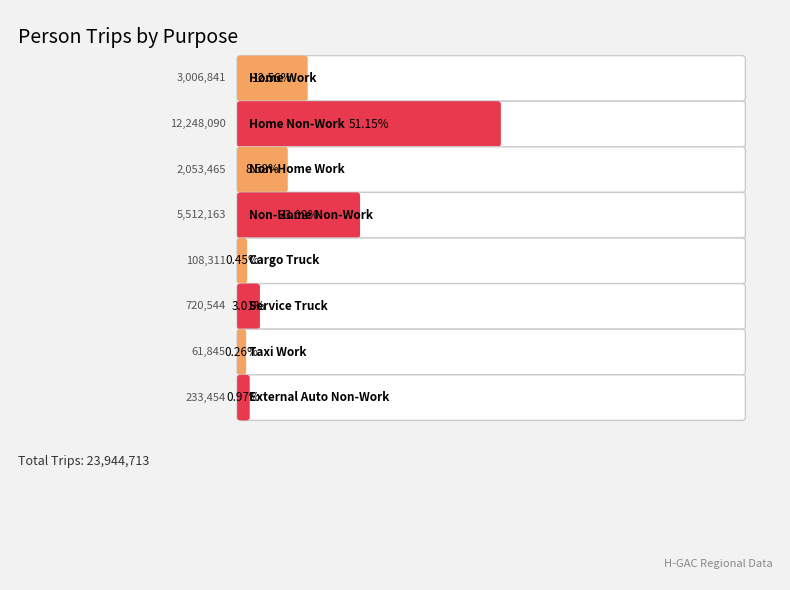

List the labels in order of value, largest first.

Home Non-Work, Non-Home Non-Work, Home Work, Non-Home Work, Service Truck, External Auto Non-Work, Cargo Truck, Taxi Work